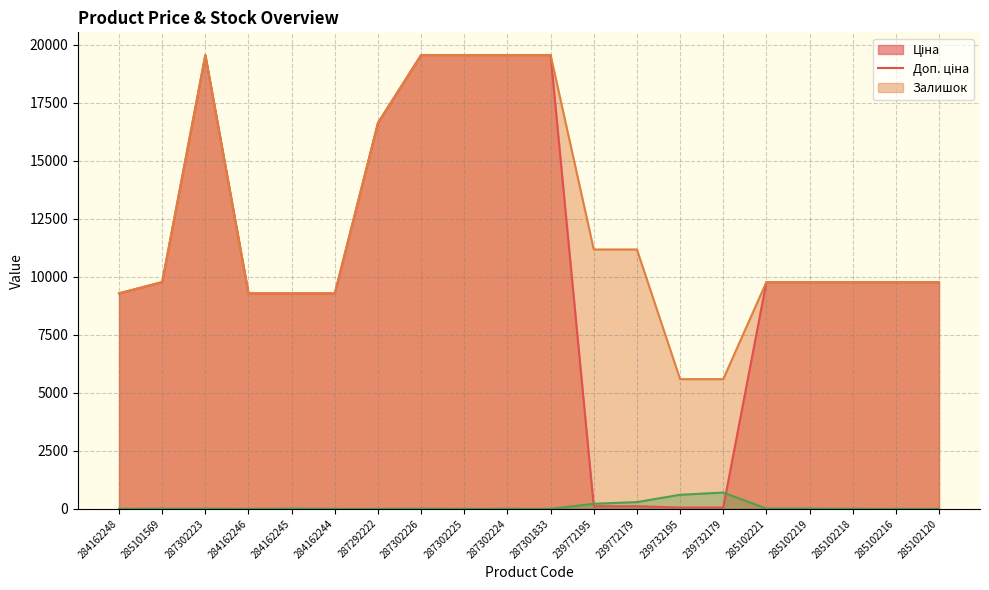

True or false: Ціна and Доп. ціна cross at least once.

False